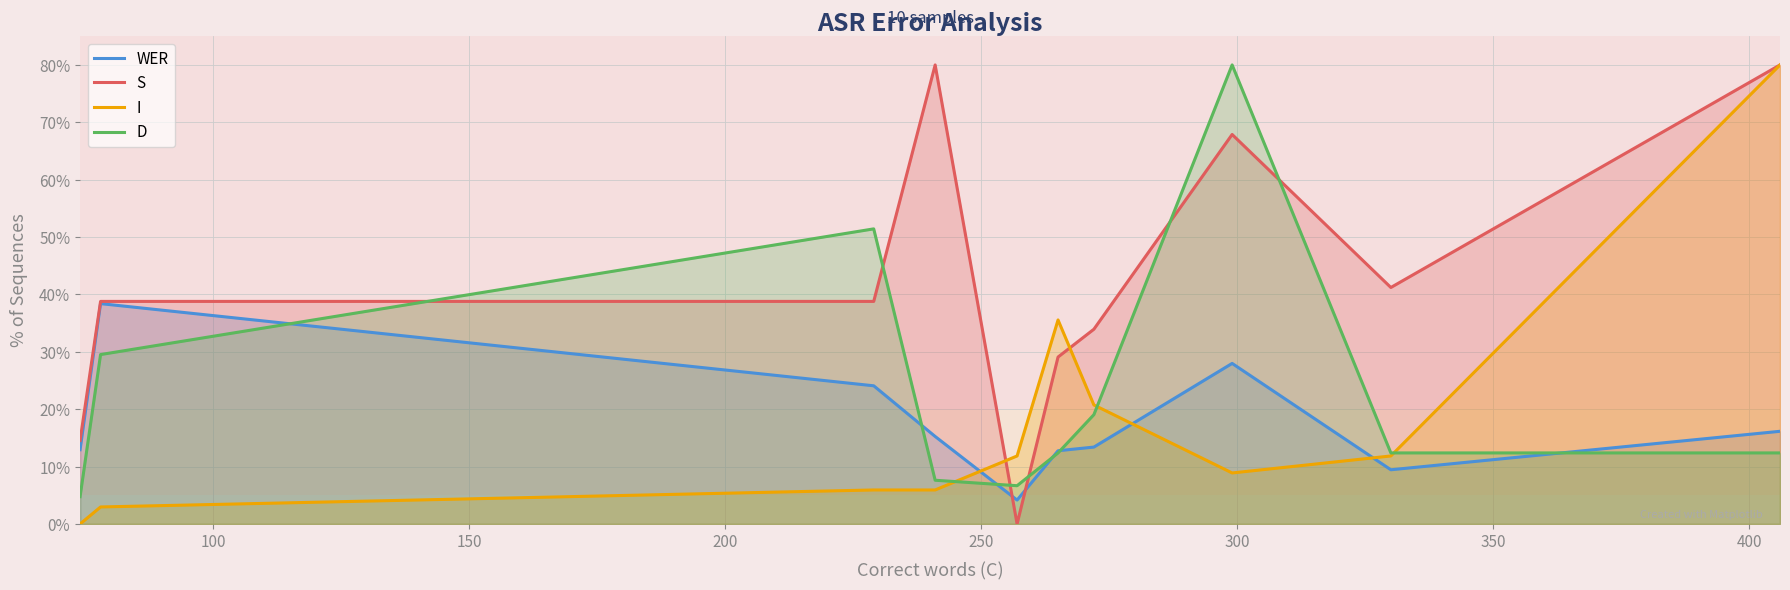

How many times do I and D cross each other?

3